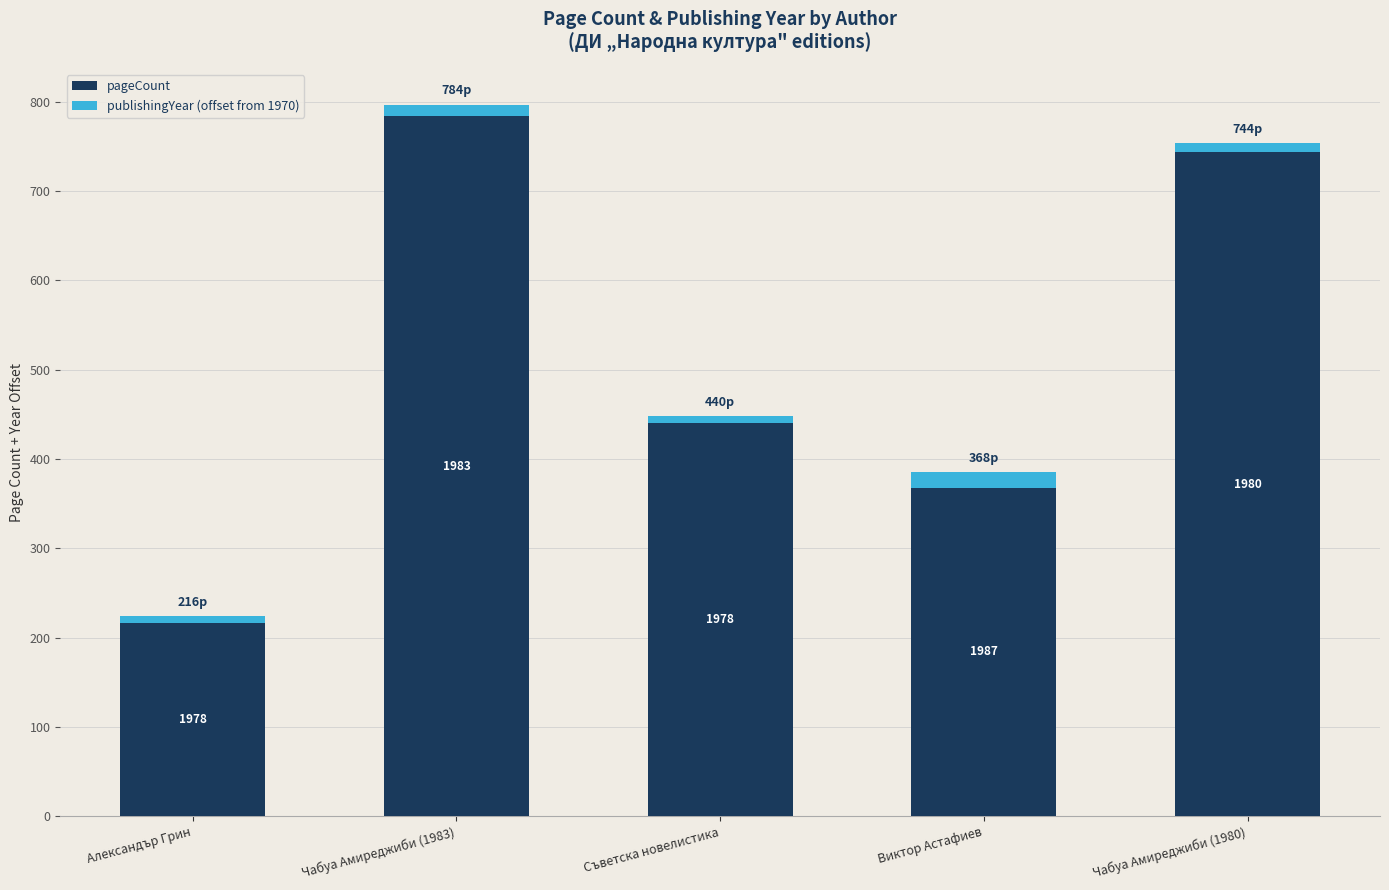

Does the chart contain any negative values?

No